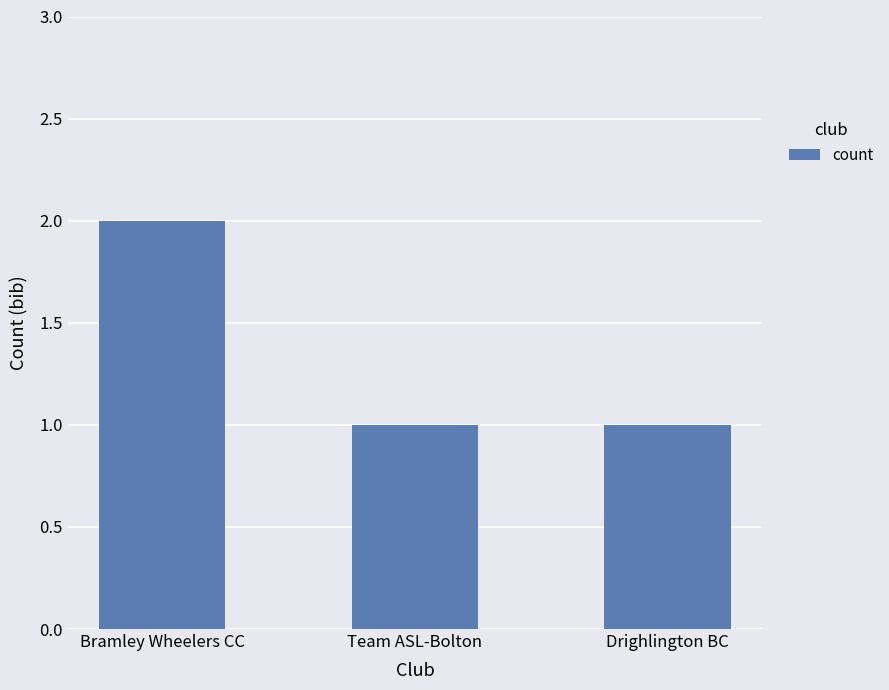

True or false: the data shows 1 at Drighlington BC.

True